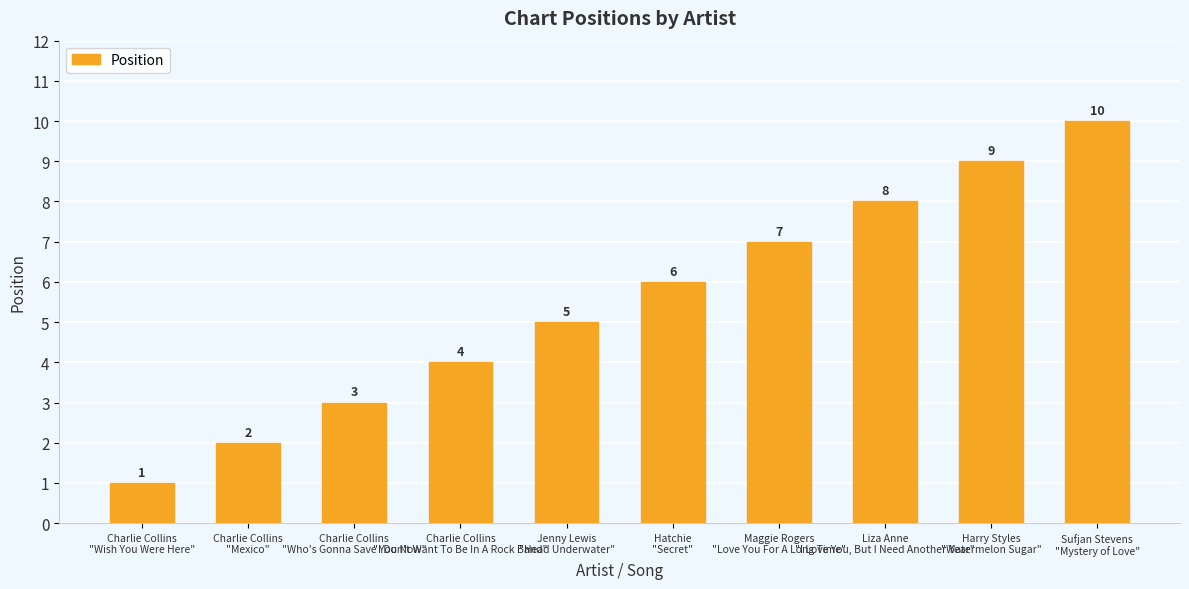

At which category does the chart reach its peak across all series?

Sufjan Stevens
"Mystery of Love"